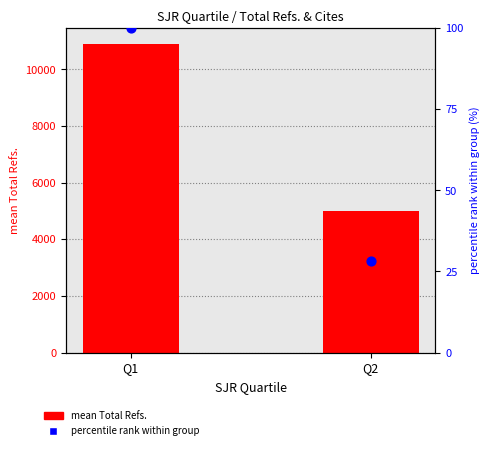

At which category is the sum across all series the highest?

Q1